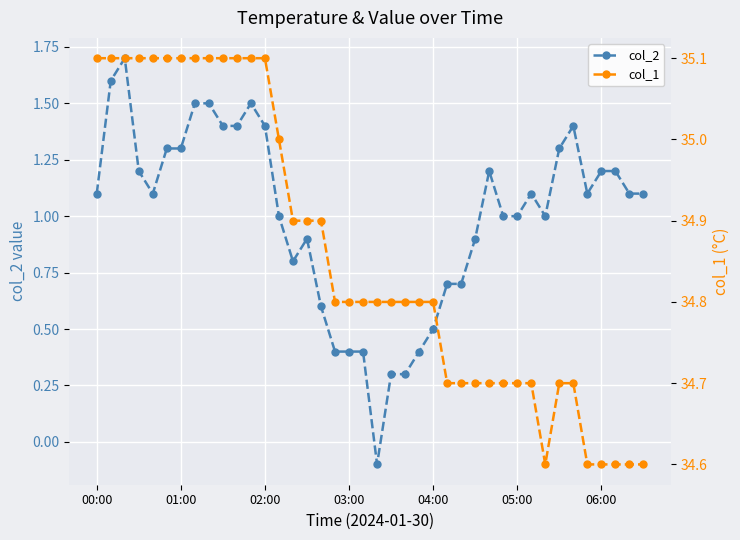

True or false: col_2 and col_1 cross at least once.

False